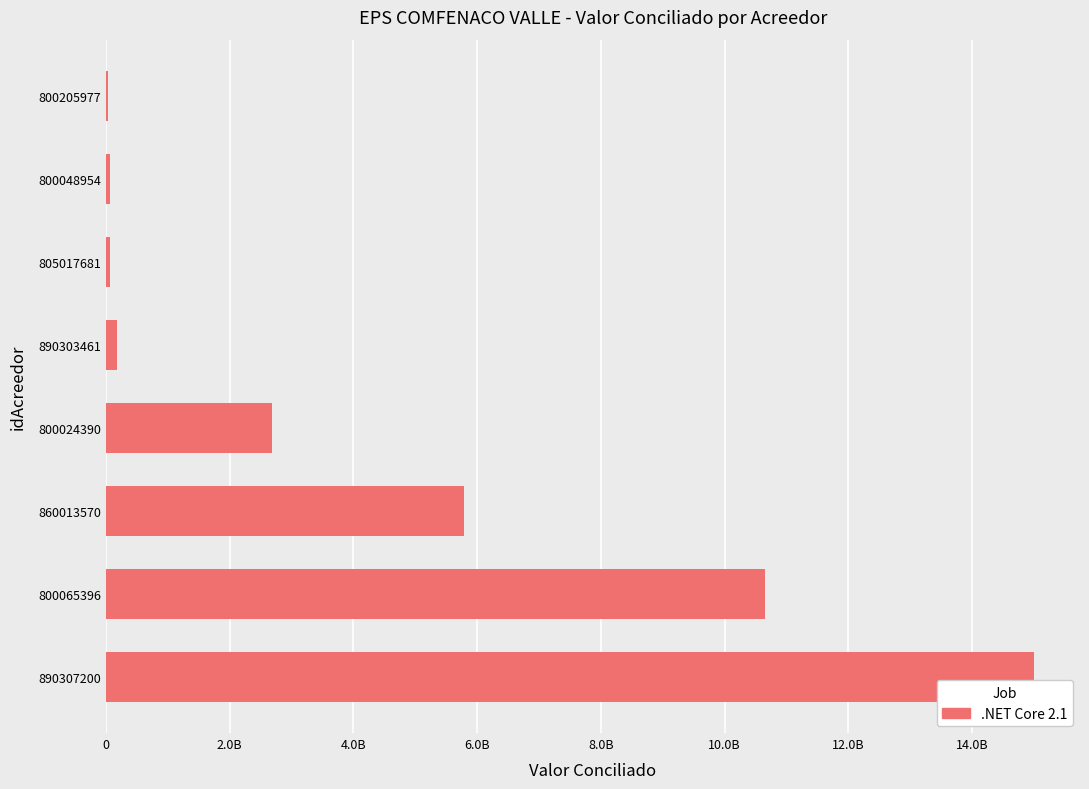

Are the bars horizontal?

Yes